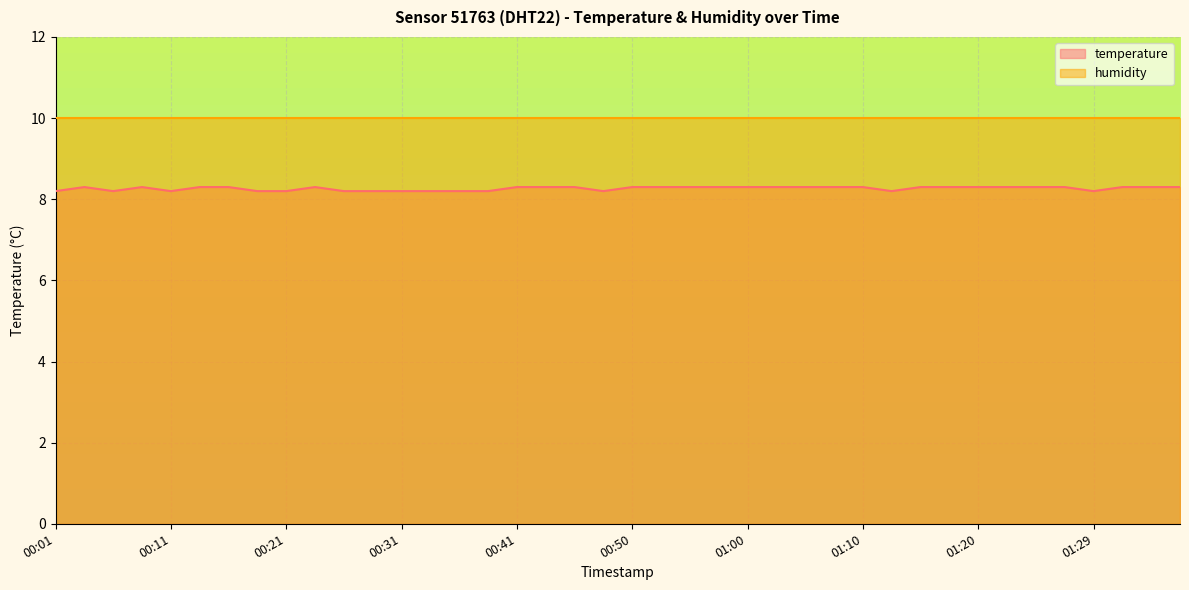

How many data points does each series have?

40